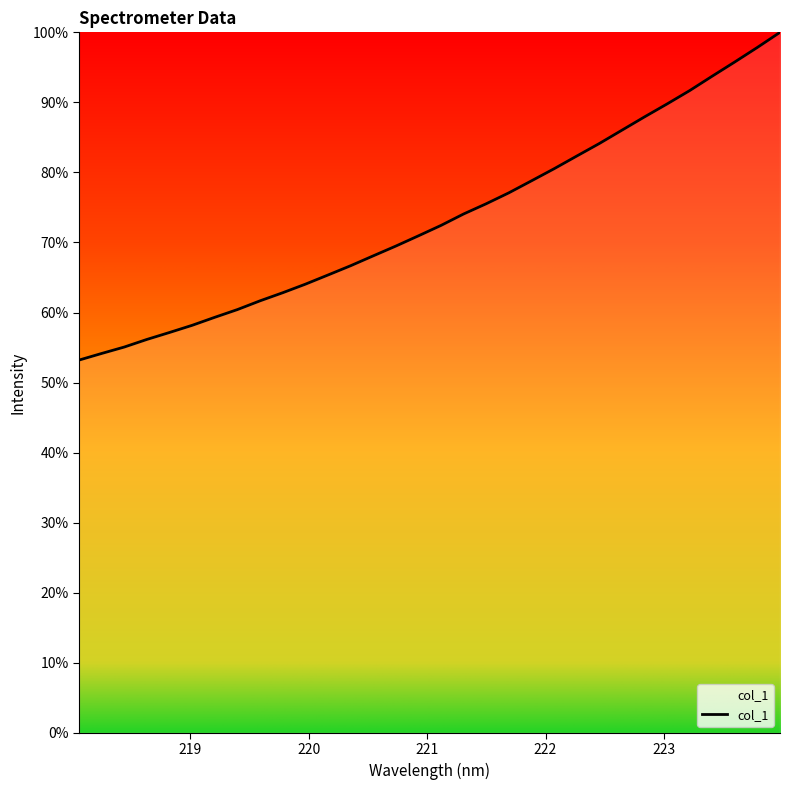

What is the smallest value displayed?

53.2